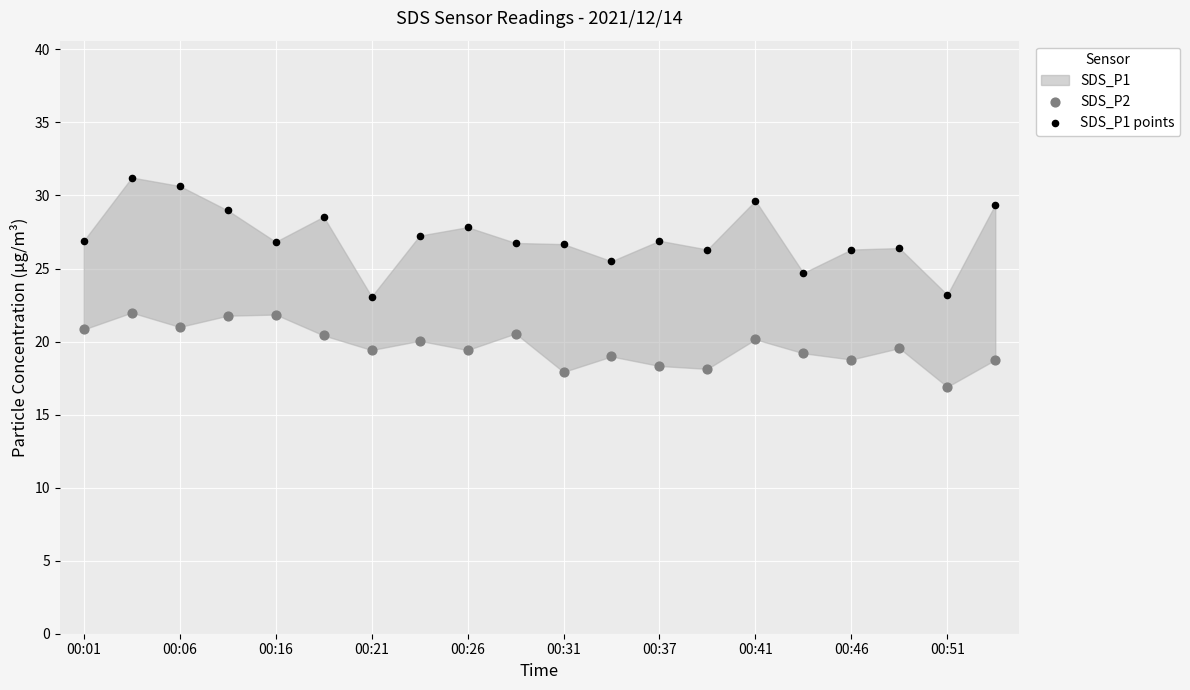

Which series has the widest spread of Y values?

SDS_P1 points